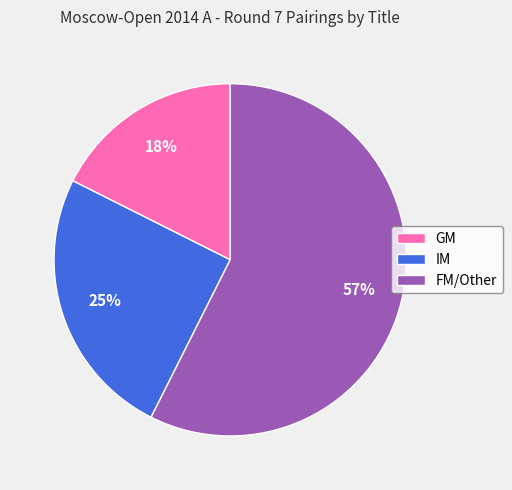

How many slices are in this pie chart?

3